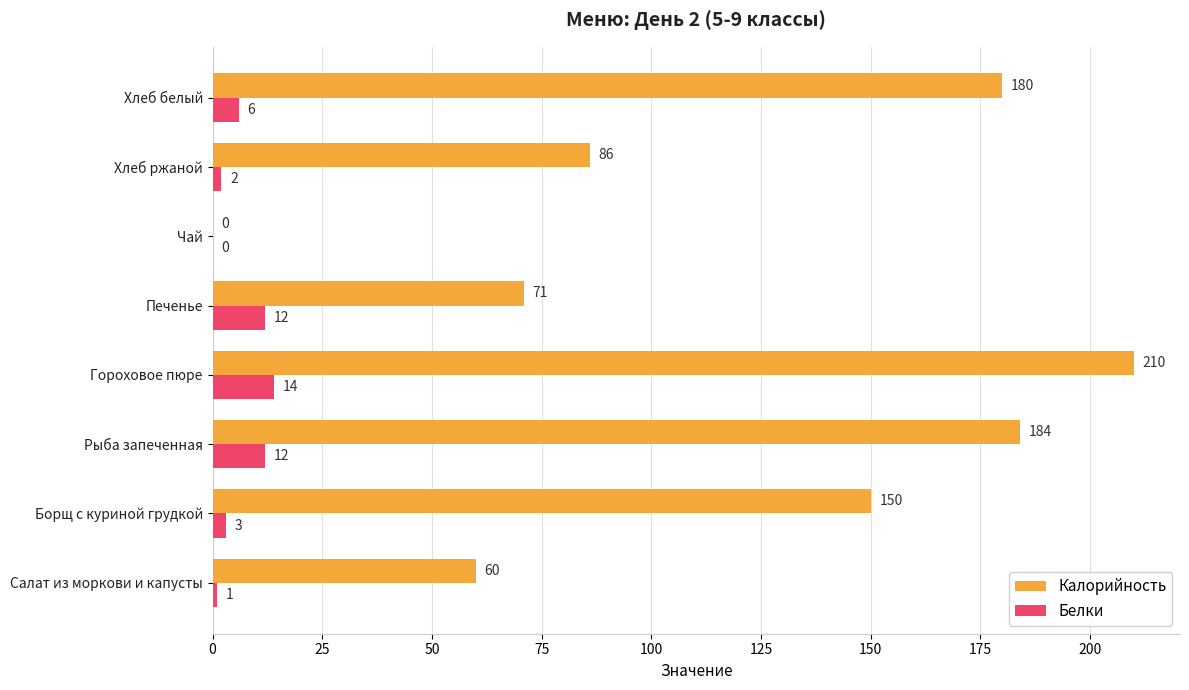

What is the greatest value displayed?

210